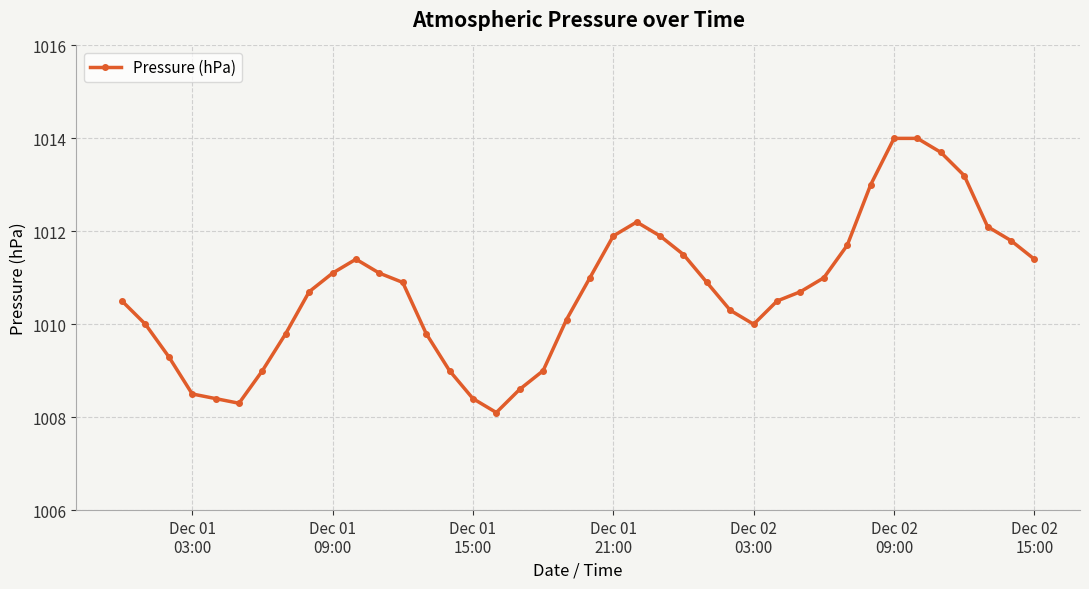

What is the smallest value displayed?

1008.1